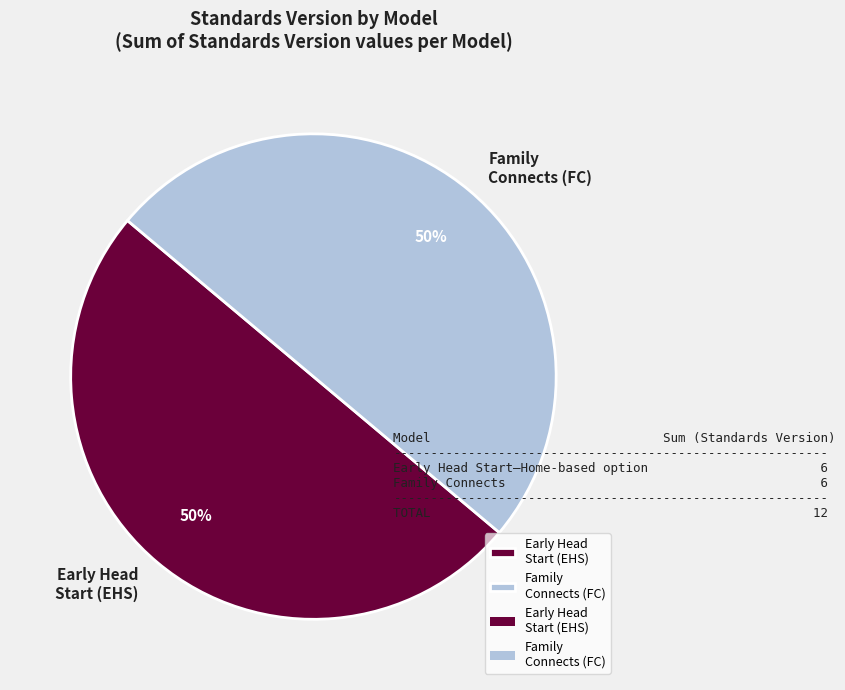

Is the sum of Family Connects (FC) and Early Head Start (EHS) greater than half?

Yes